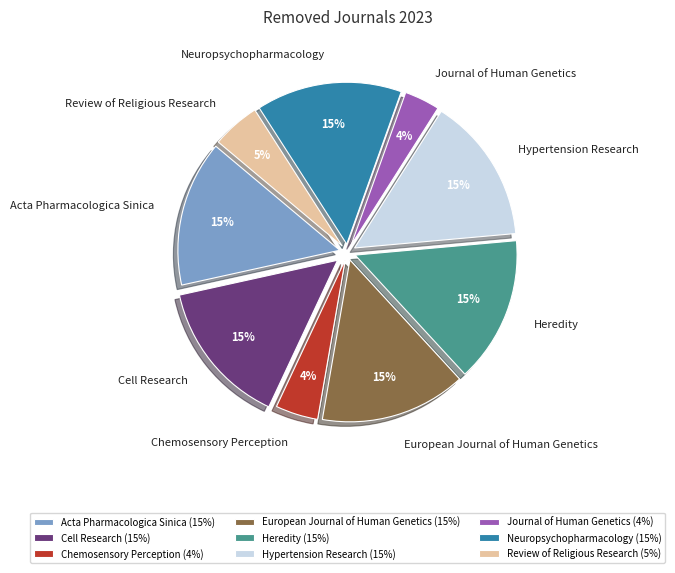

How many segments does this pie chart have?

9